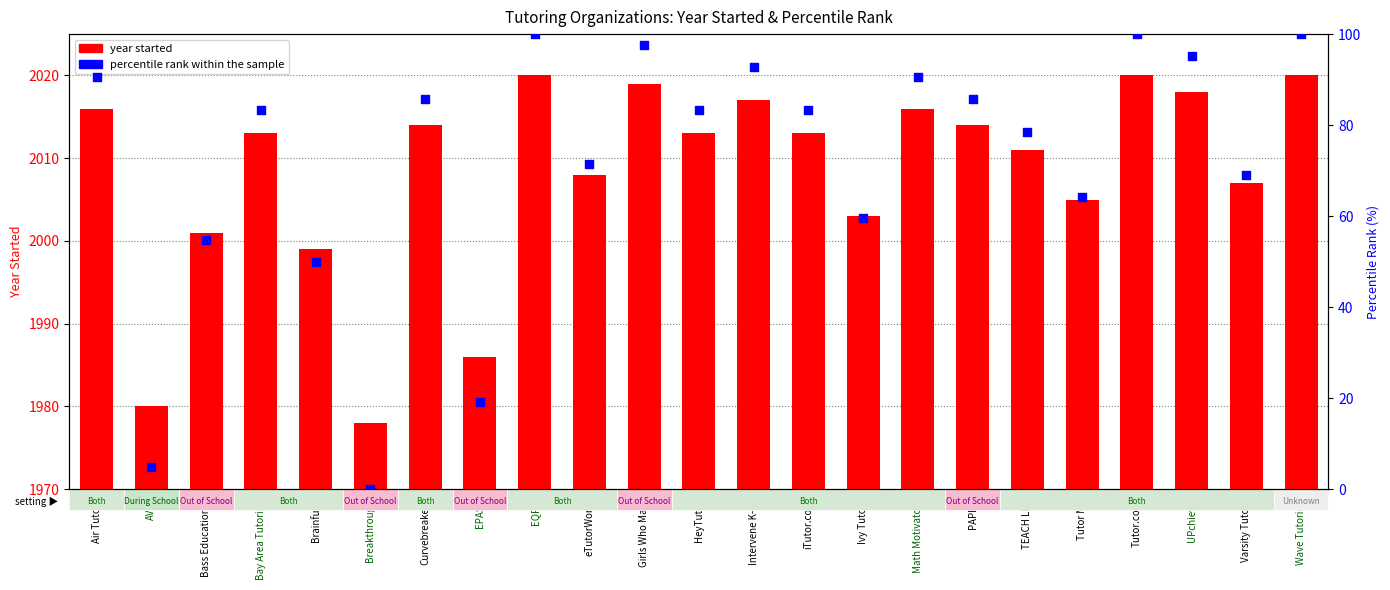

At how many categories does at least one series exceed 1246?

23